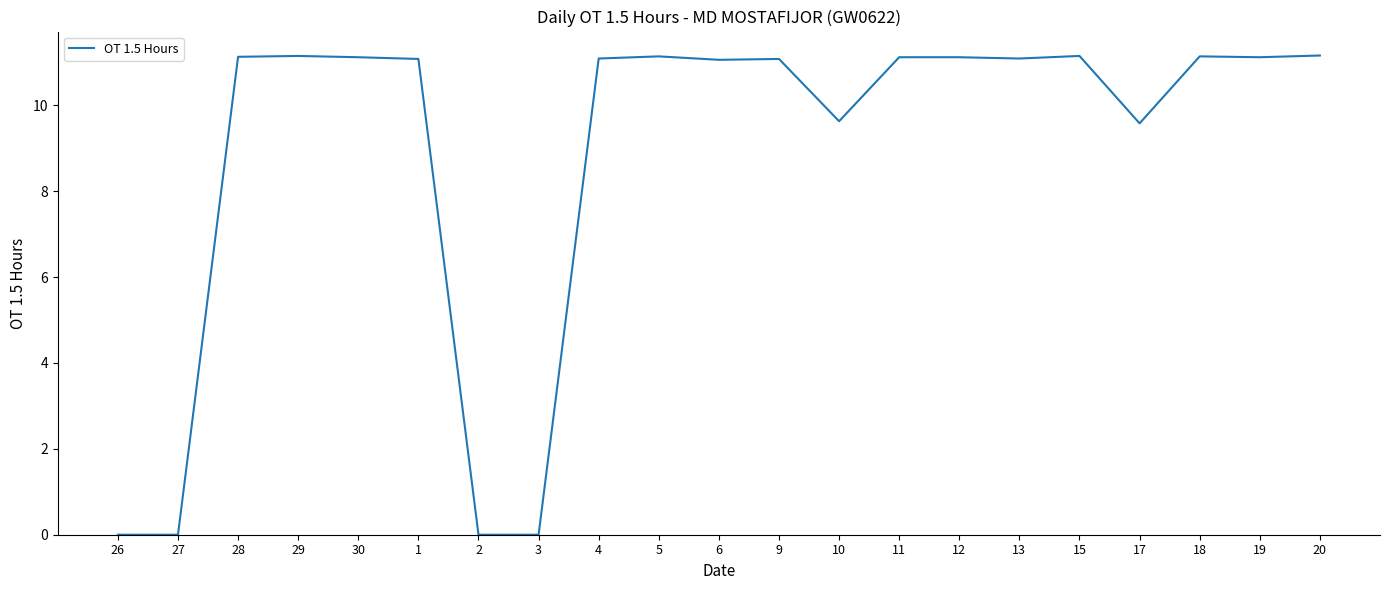

The chart shows a value of 0.0 at 2. True or false?

True